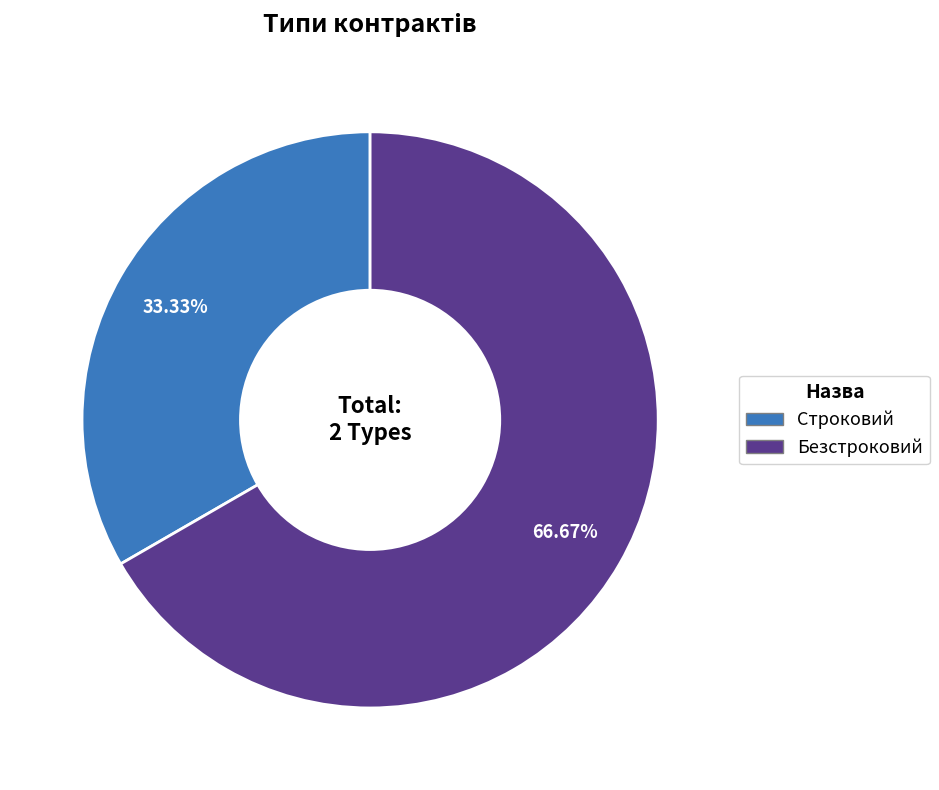

Which has a higher value, Строковий or Безстроковий?

Безстроковий